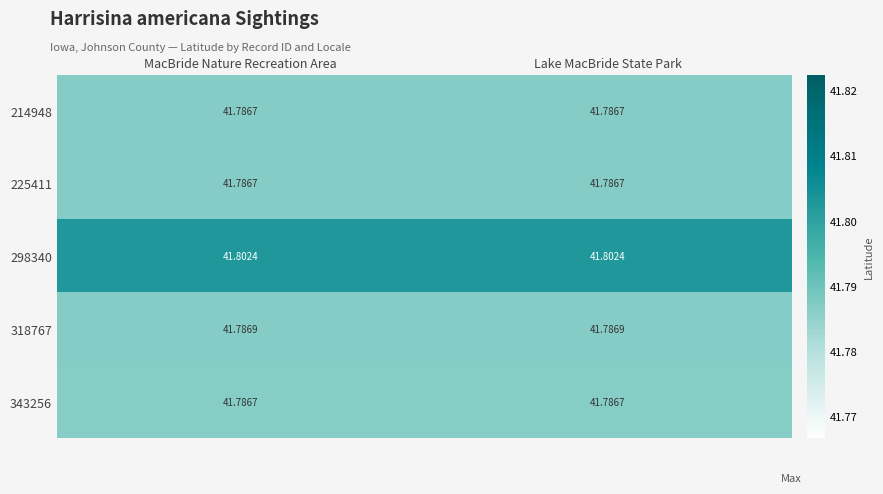

Is the value of 343256 at Lake MacBride State Park greater than the value of 318767 at MacBride Nature Recreation Area?

No